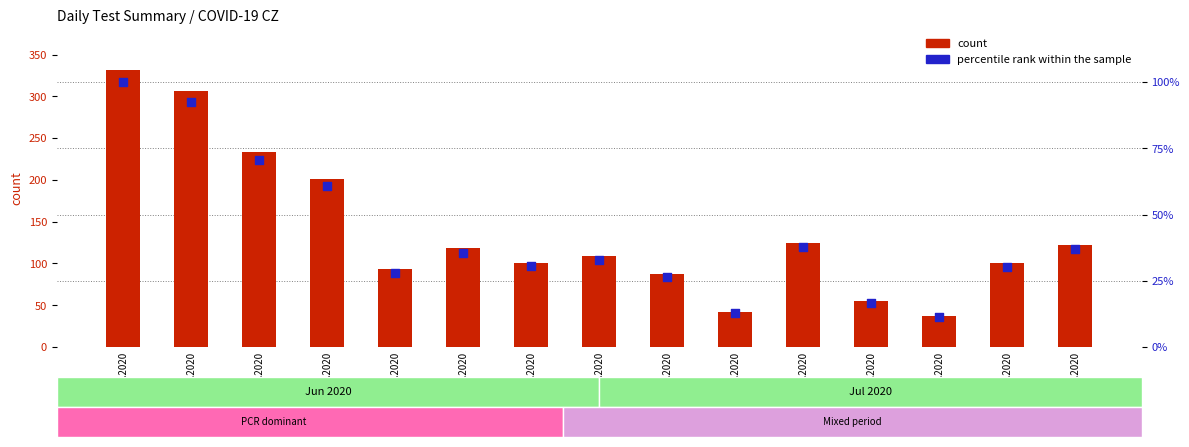

What are all the series names shown in the legend?

count, percentile rank within the sample